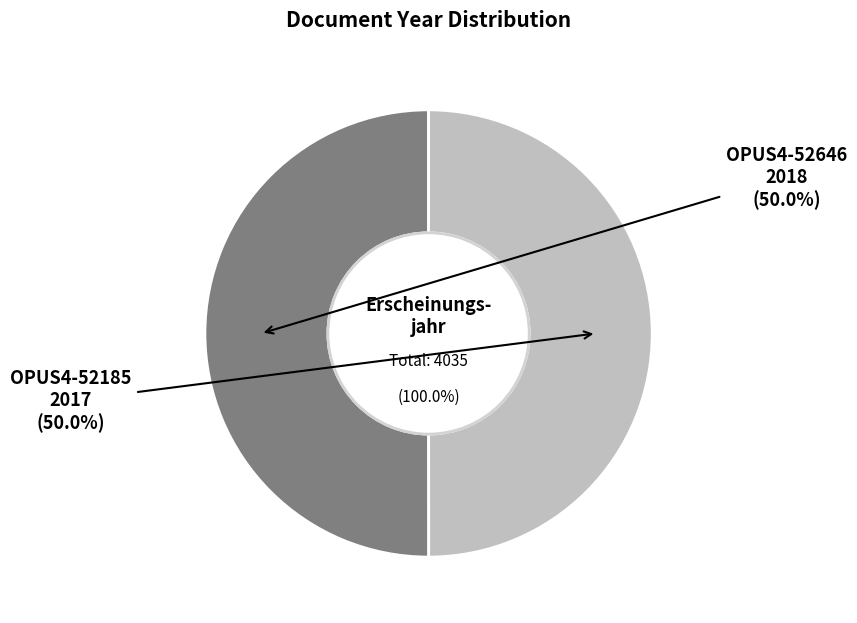

What is the majority slice?

OPUS4-52646